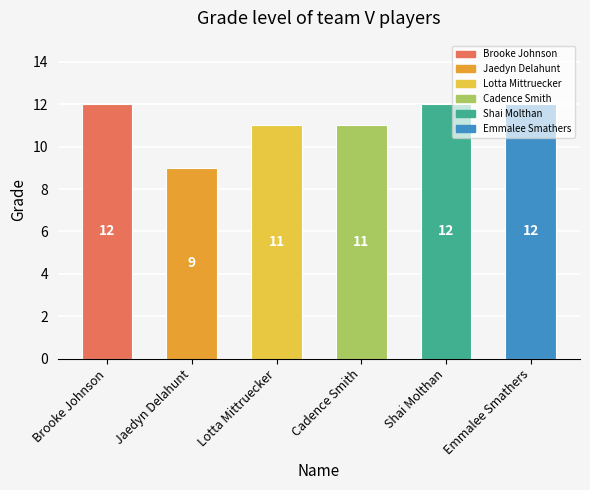

Does the chart contain any negative values?

No